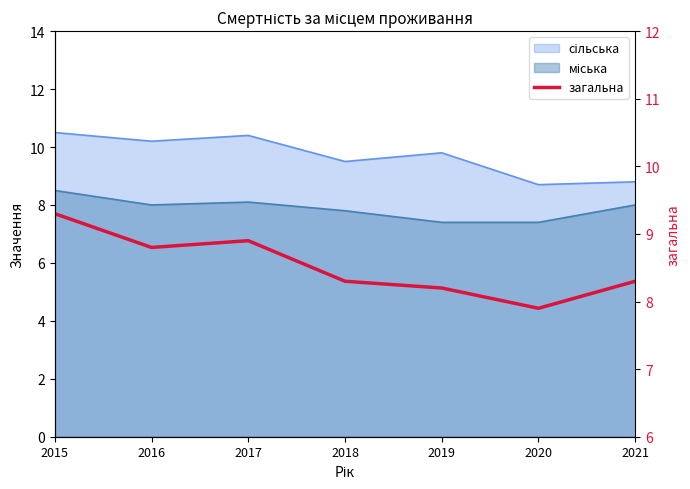

What is the ratio of the value at 2021 to the value at 2017?

0.9